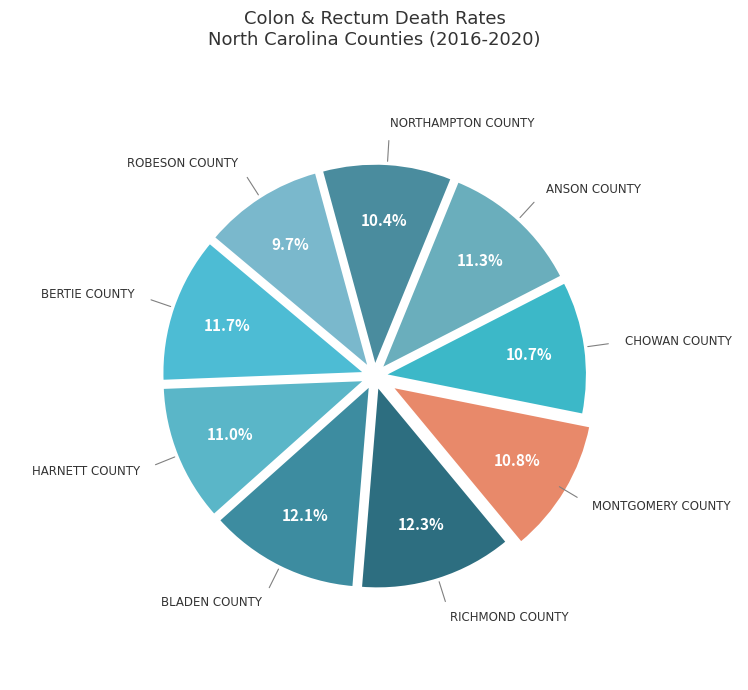

Count the number of slices in the pie.

9